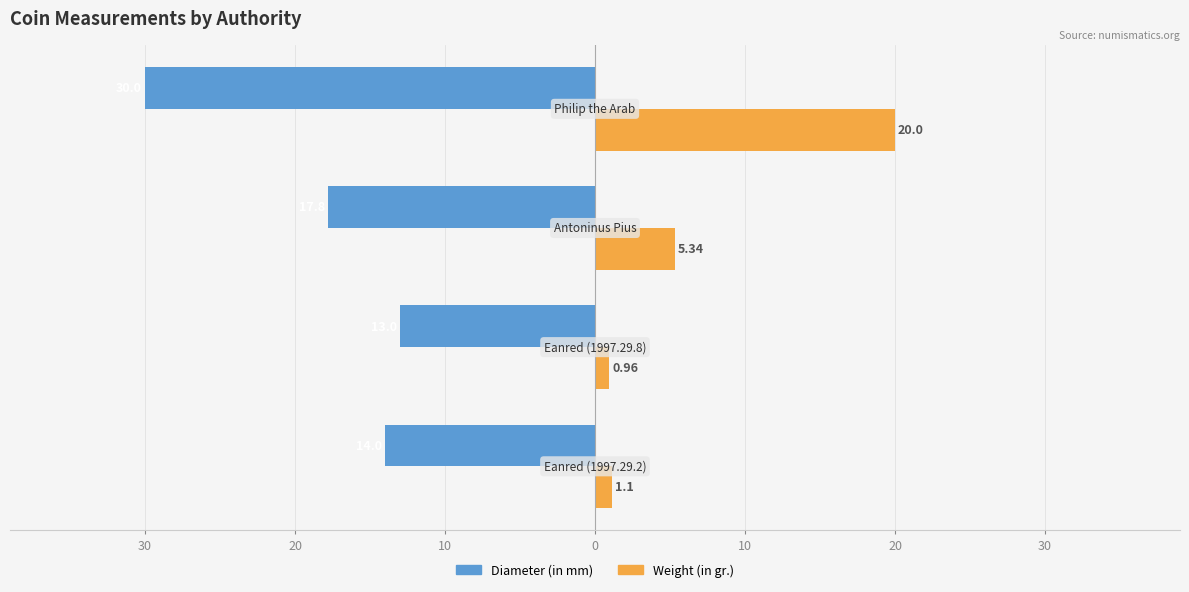

What are all the series names shown in the legend?

Diameter (in mm), Weight (in gr.)